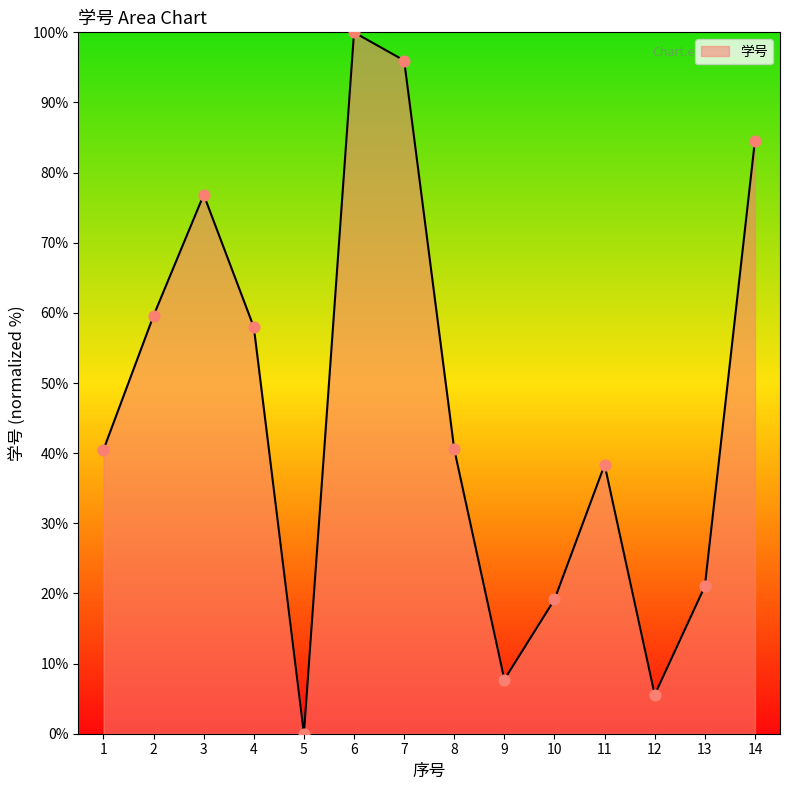

What is the change in value from 3 to 12?

-71.3